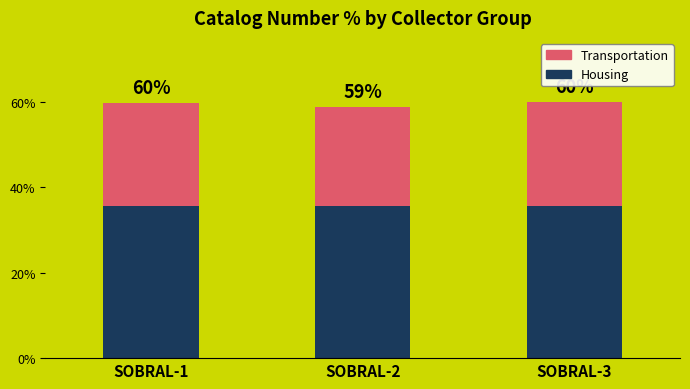

What are all the series names shown in the legend?

Transportation, Housing